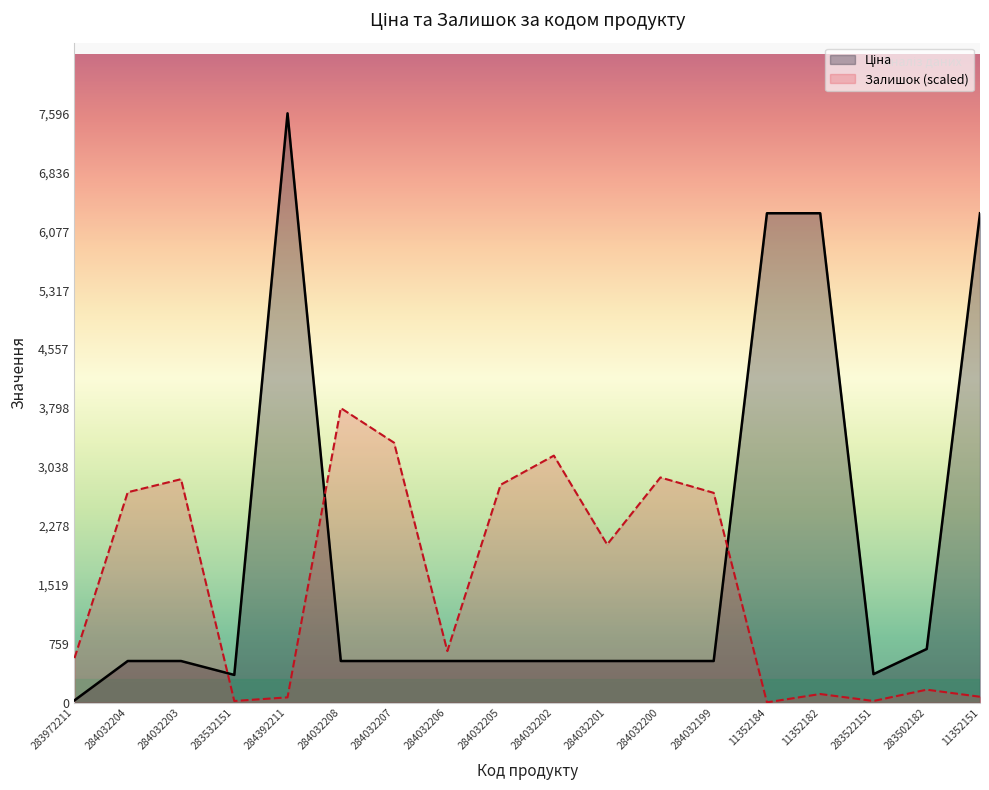

What is the difference between the Залишок values at 284032207 and 11352151?

3273.7